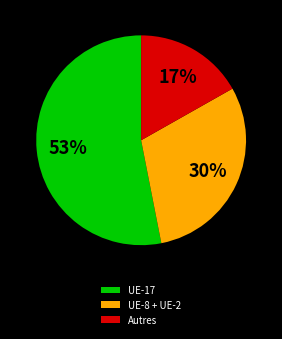

True or false: UE-8 + UE-2 accounts for 30% of the total.

True